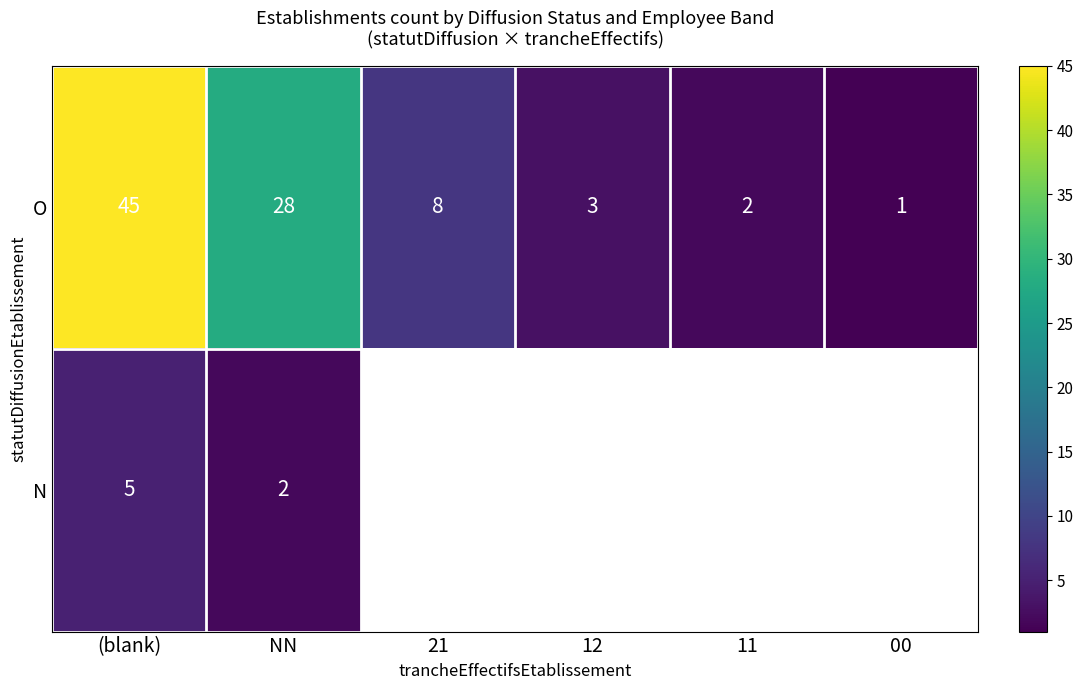

True or false: N has a value of 2 at NN.

True